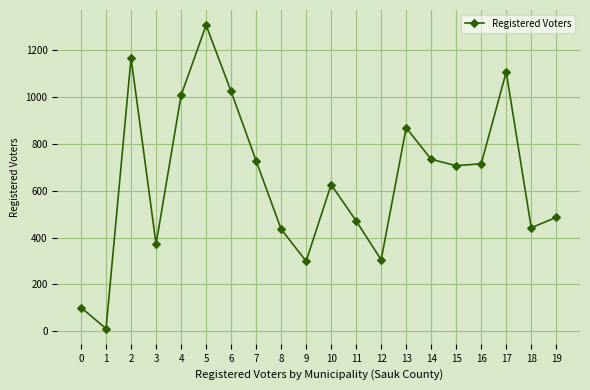

The value at 16 is 418. True or false?

False